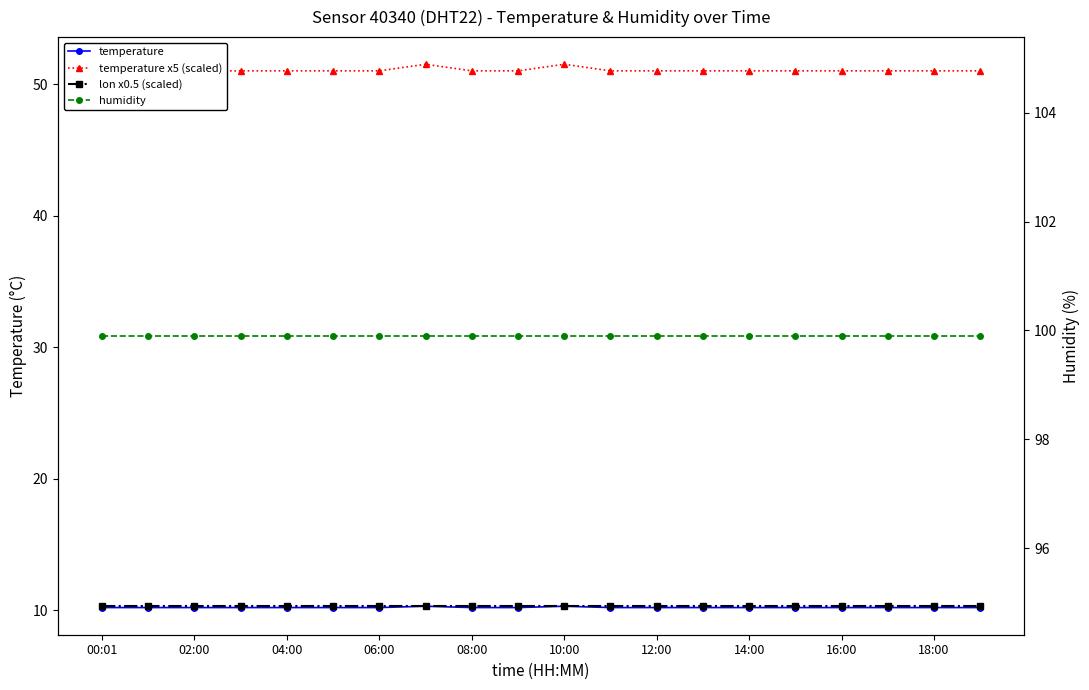

List the labels in order of humidity value, largest first.

00:01, 02:00, 04:00, 06:00, 08:00, 10:00, 12:00, 14:00, 16:00, 18:00, 10, 11, 12, 13, 14, 15, 16, 17, 18, 19